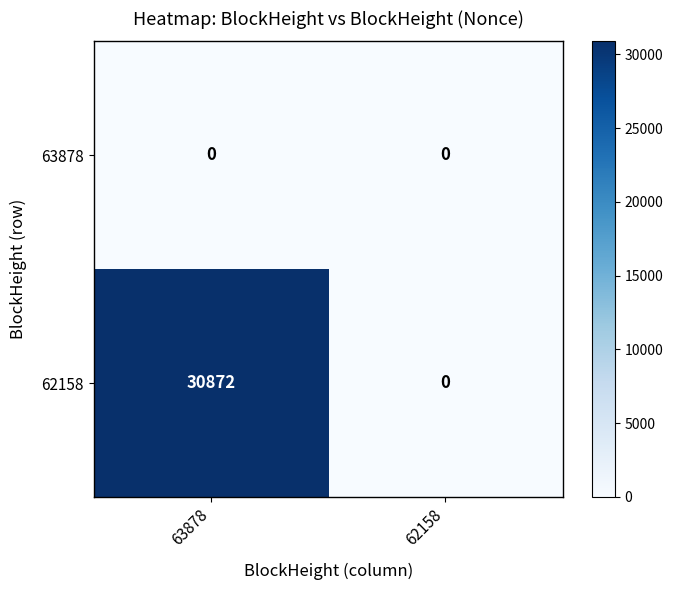

At which category is the sum across all series the highest?

63878